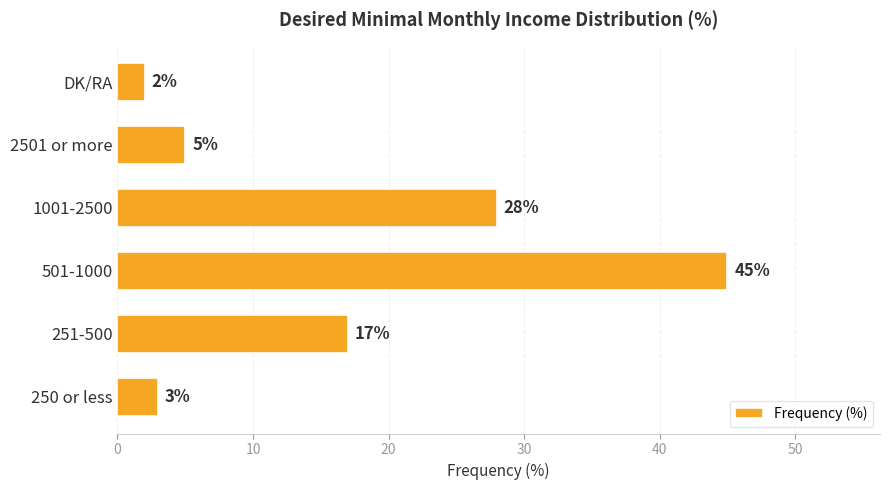

The chart shows a value of 5 at 2501 or more. True or false?

True